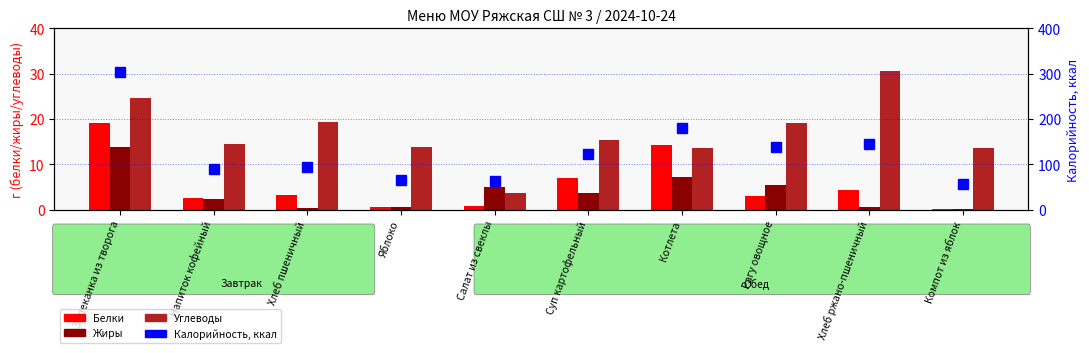

Are the bars grouped side by side (vs. stacked)?

Yes